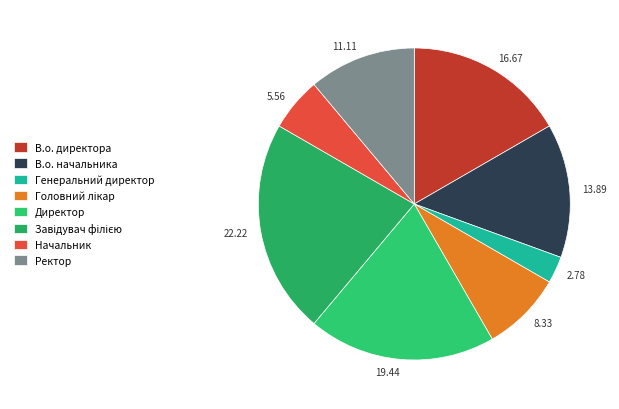

Is there any slice that represents more than half of the pie?

No